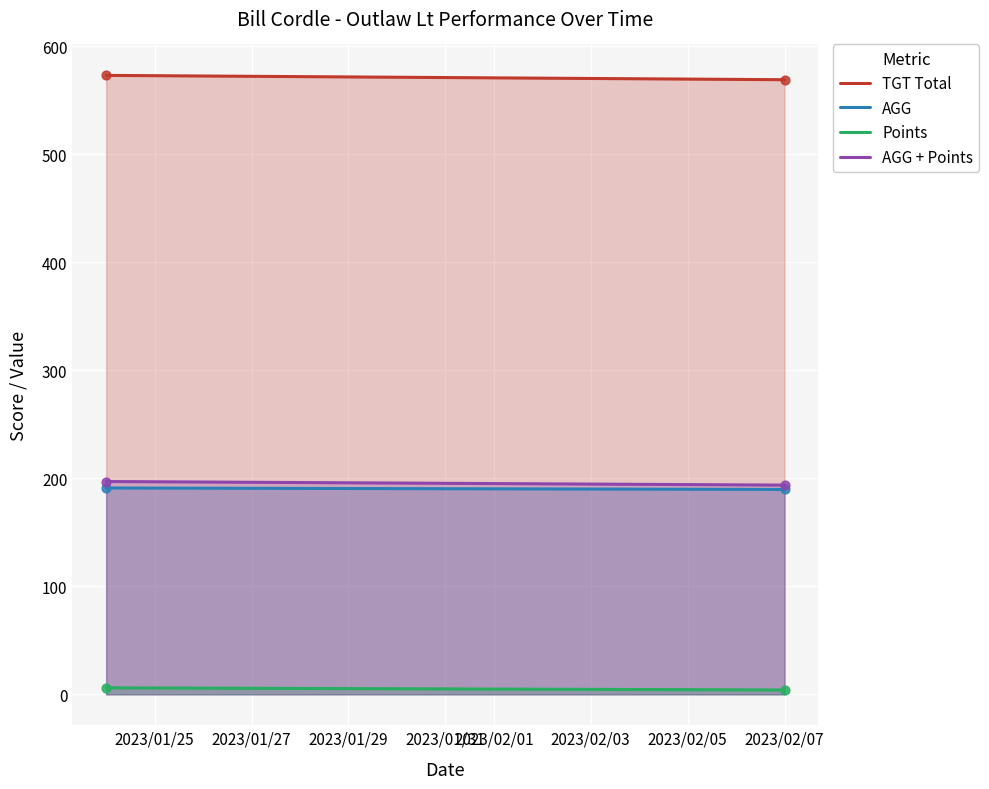

At how many categories does at least one series exceed 333?

2